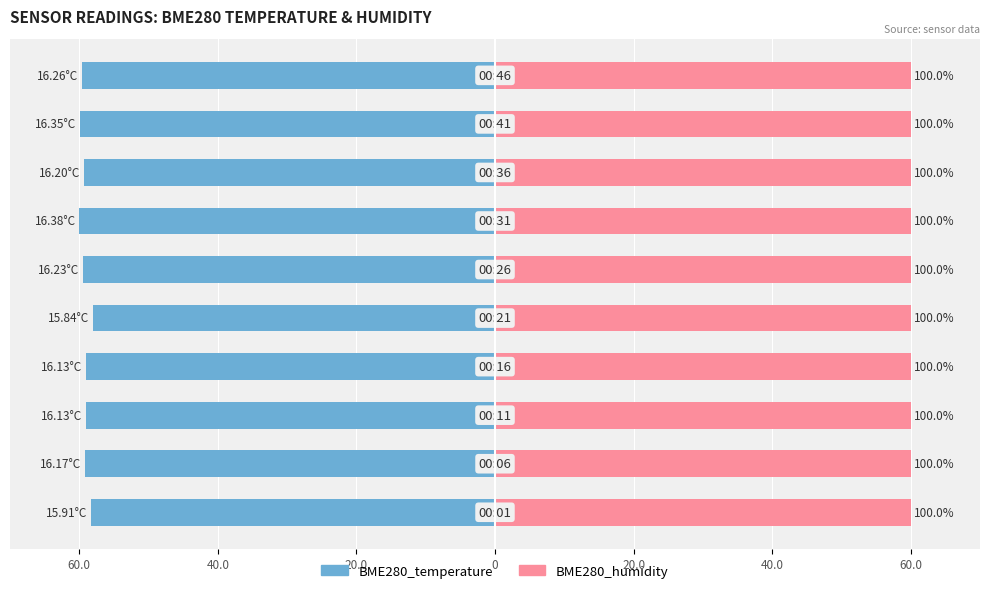

List the series in order of their overall mean, lowest first.

BME280_temperature, BME280_humidity